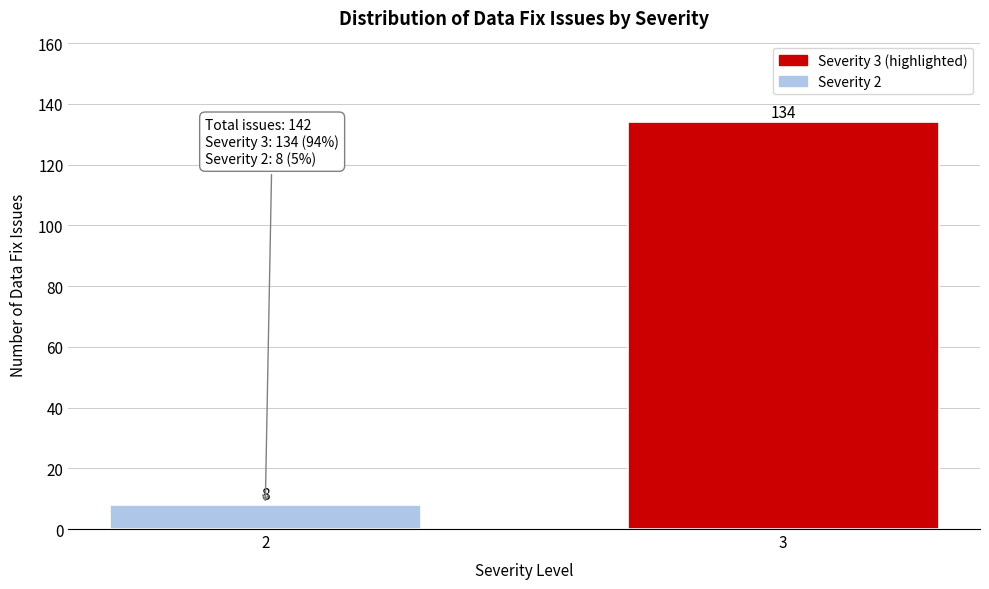

Reading left to right, list all the values displayed in this chart.

8	134